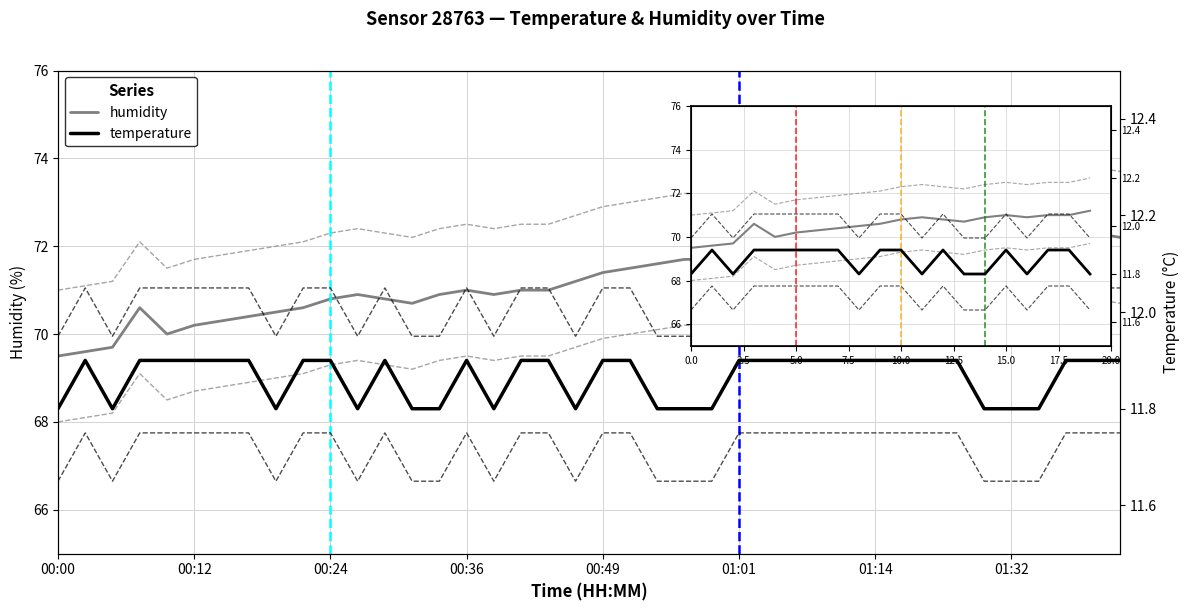

What is the difference between the second highest and second lowest values in the humidity series?

1.4